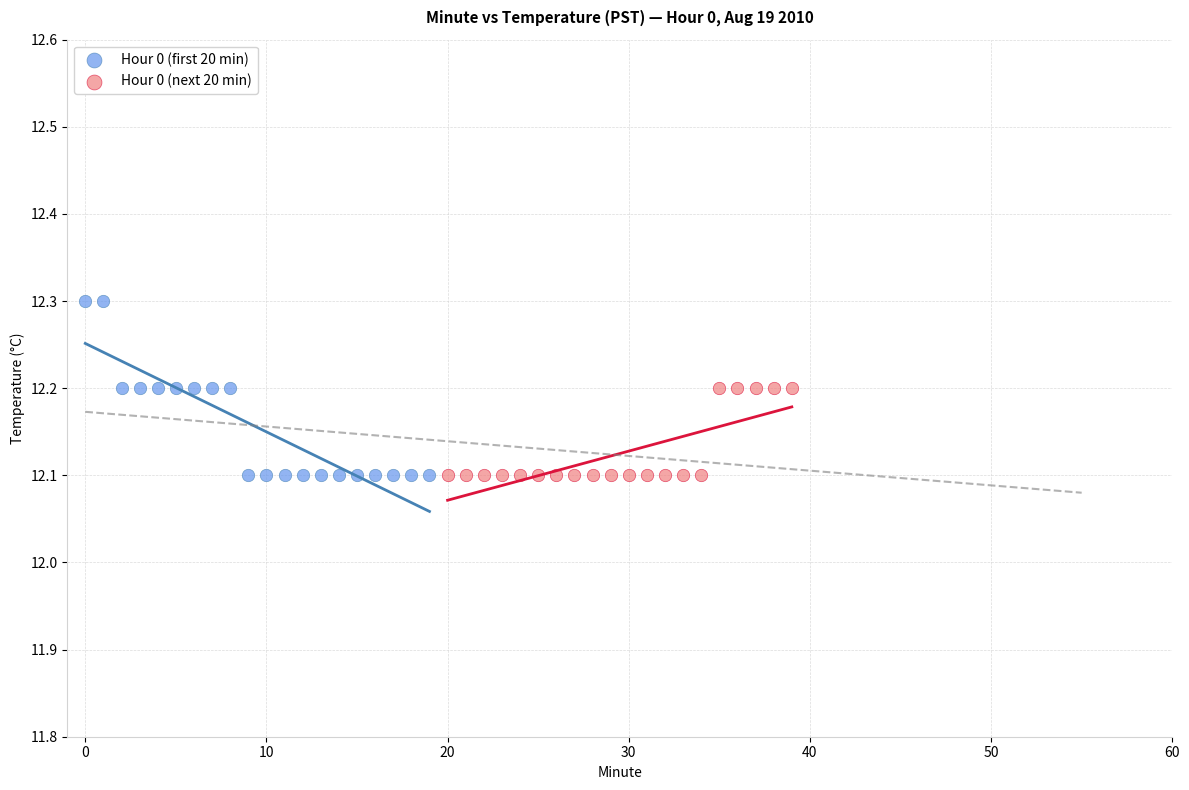

Which series reaches the maximum Y coordinate?

Hour 0 (first 20 min)